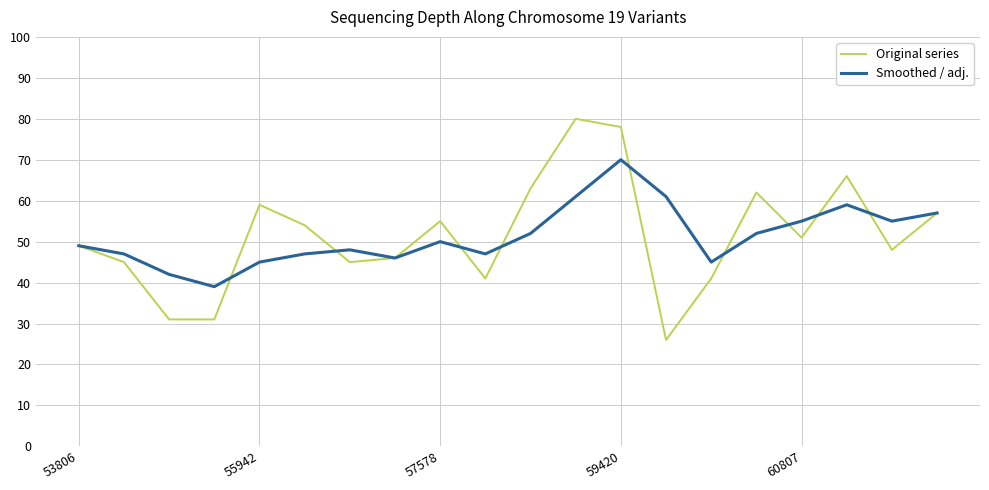

Rank the series by their maximum value, from highest to lowest.

Original series, Smoothed / adj.